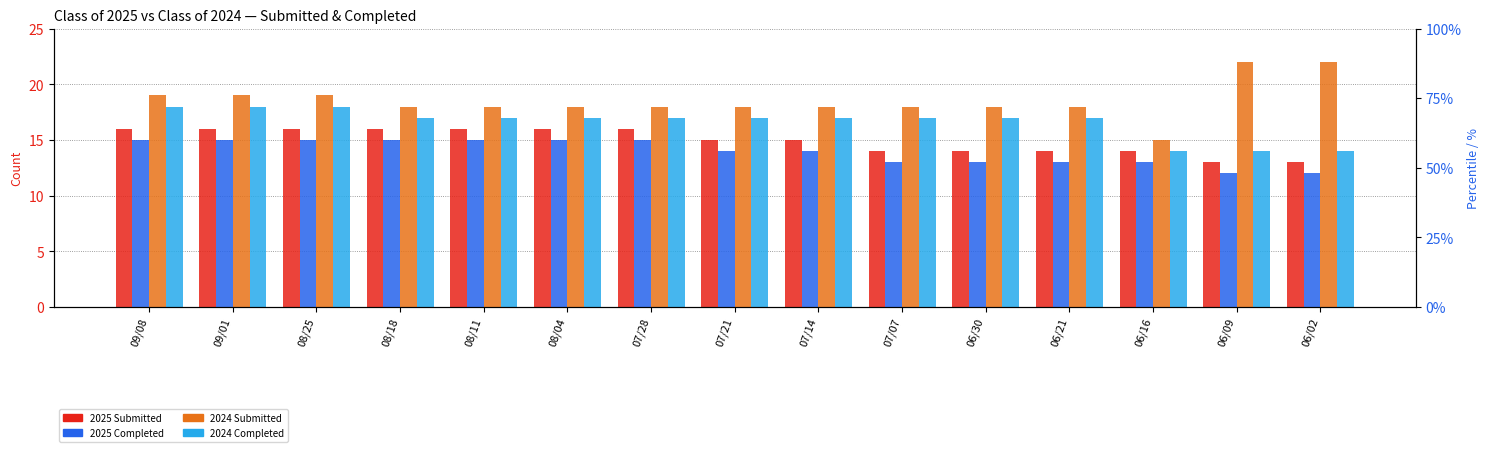

List the series in order of their peak value, lowest first.

Class of 2025 Completed, Class of 2025 Submitted, Class of 2024 Completed, Class of 2024 Submitted